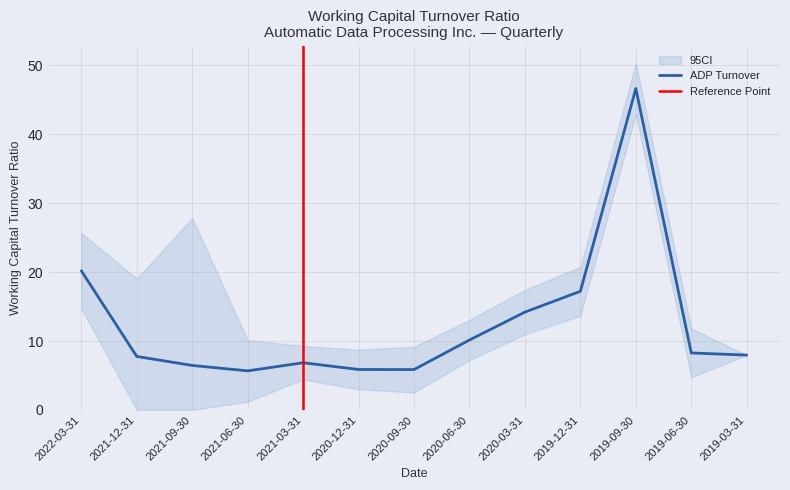

Where is ADP Turnover nearest to the value 26?

2022-03-31